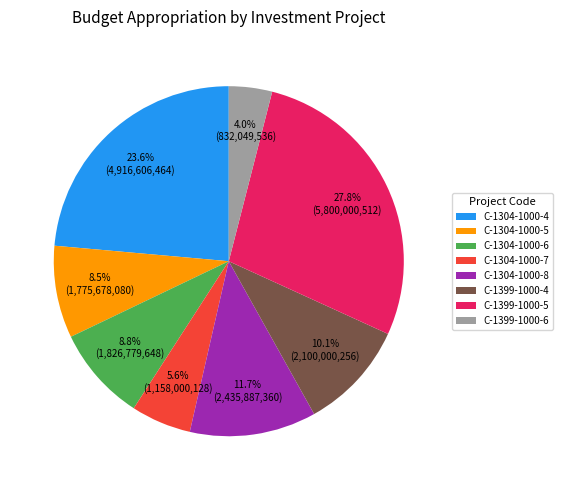

How many segments does this pie chart have?

8